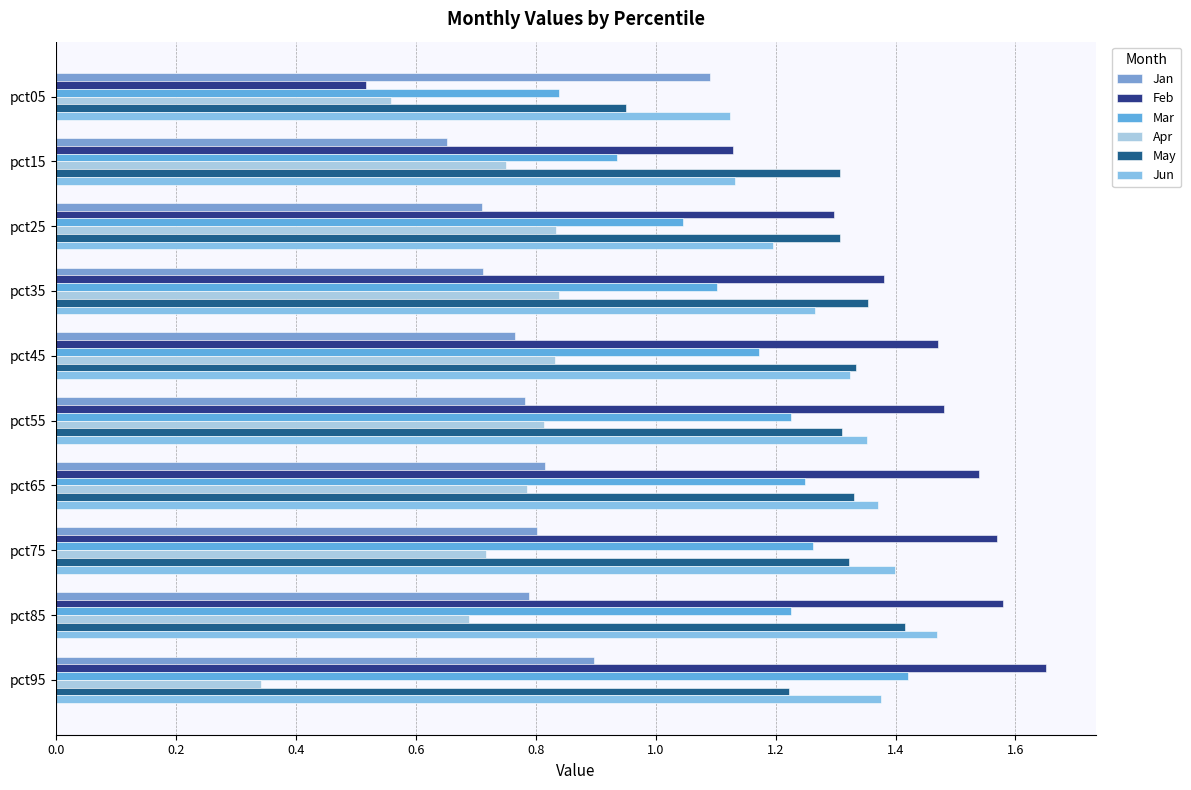

How many data points in Mar are less than 1?

2